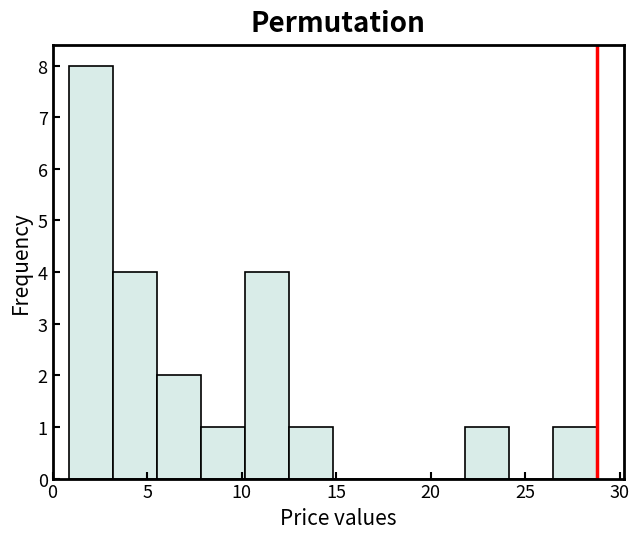

Which range on the x-axis has the tallest bar?

1.0 to 3.0